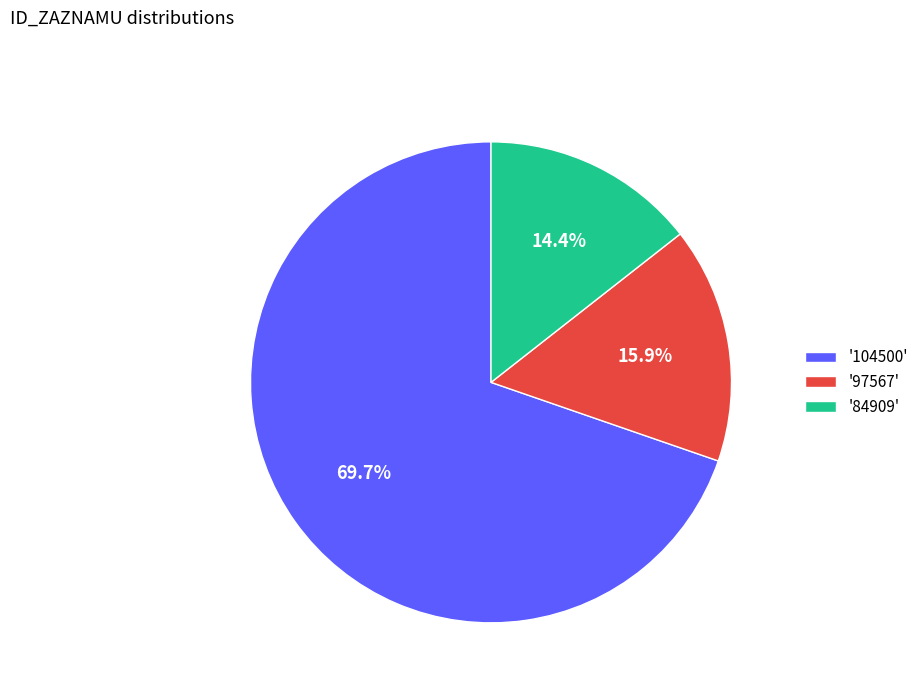

Which slice is the smallest?

'84909'